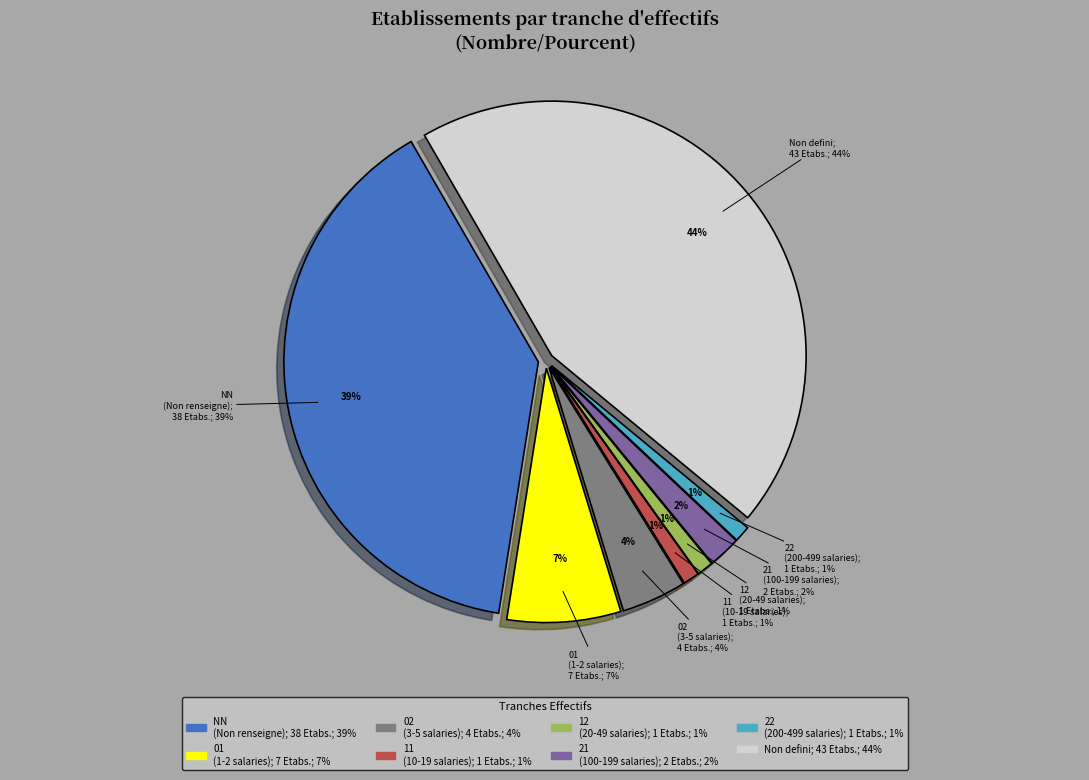

Which has a higher value, 21 or 02?

02